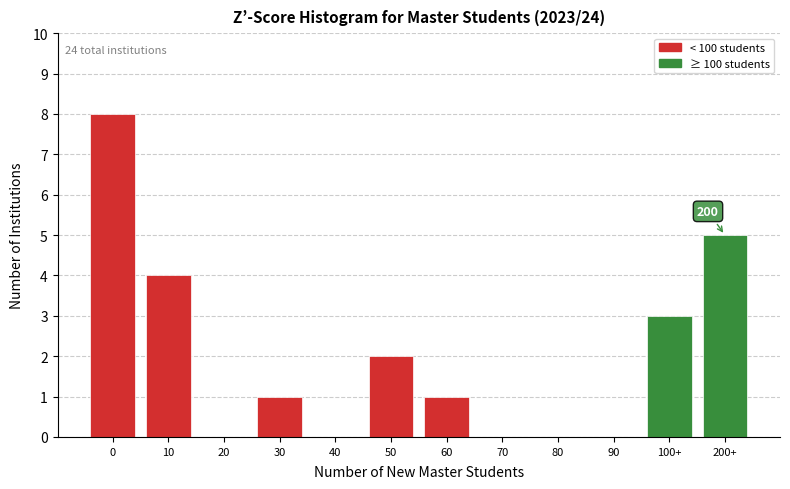

Reading left to right, list all the values displayed in this chart.

0=8	10=4	20=0	30=1	40=0	50=2	60=1	70=0	80=0	90=0	100+=3	200+=5